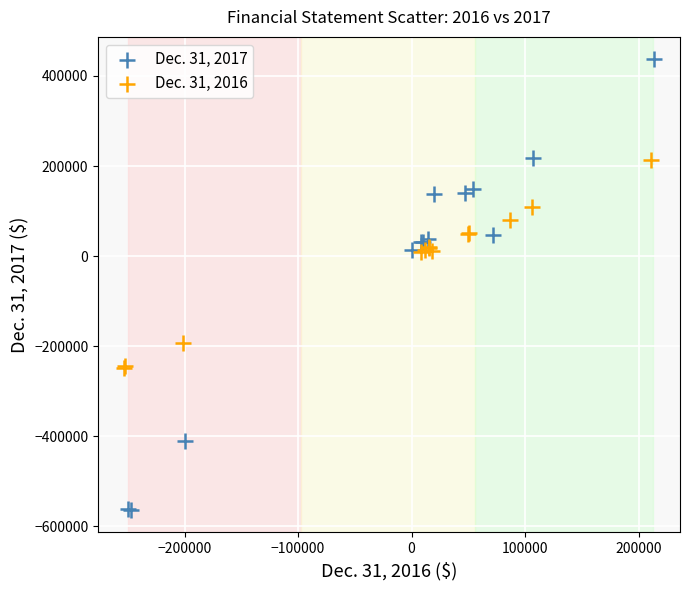

Which series reaches the maximum Y coordinate?

Dec. 31, 2017